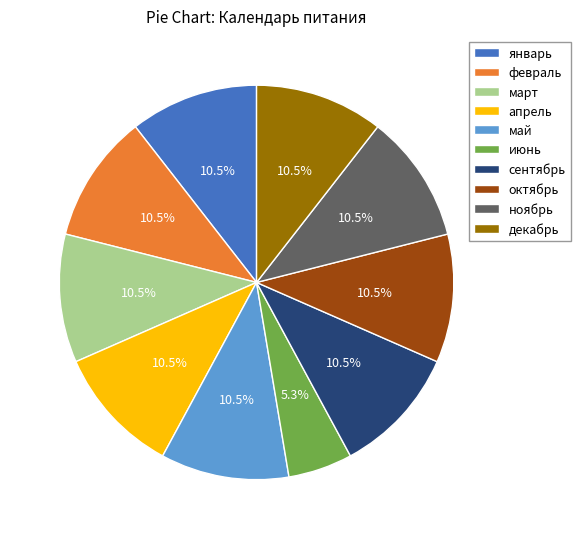

Which category has the smallest portion of the pie?

июнь